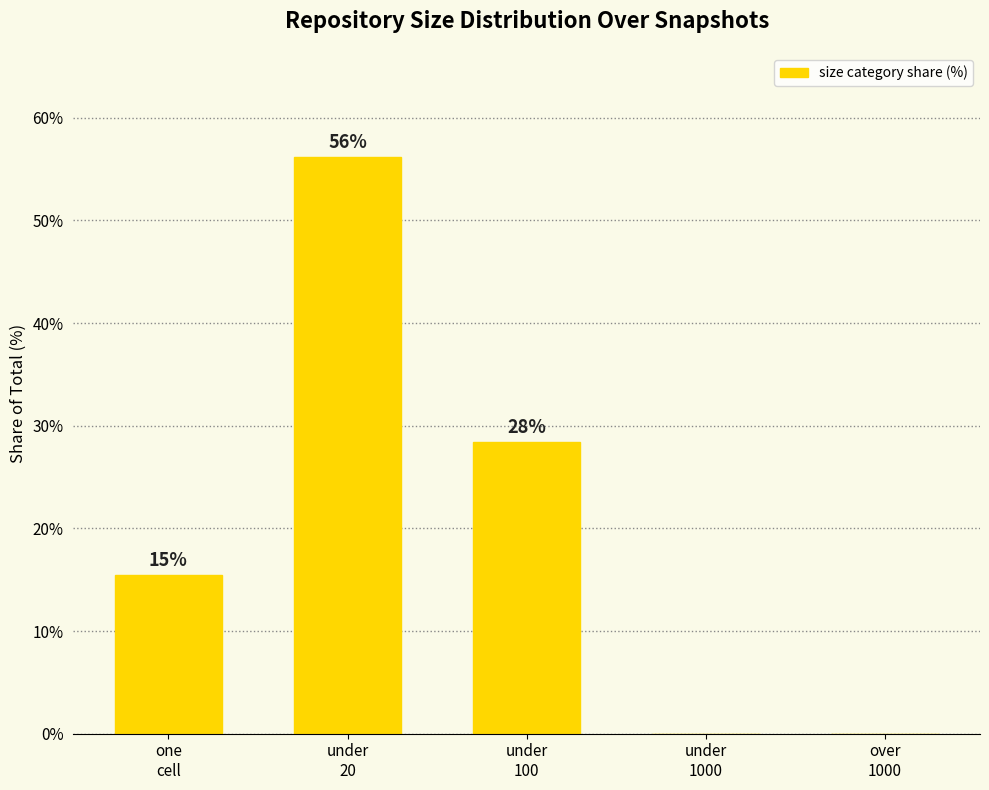

The value at over
1000 is -19.0. True or false?

False